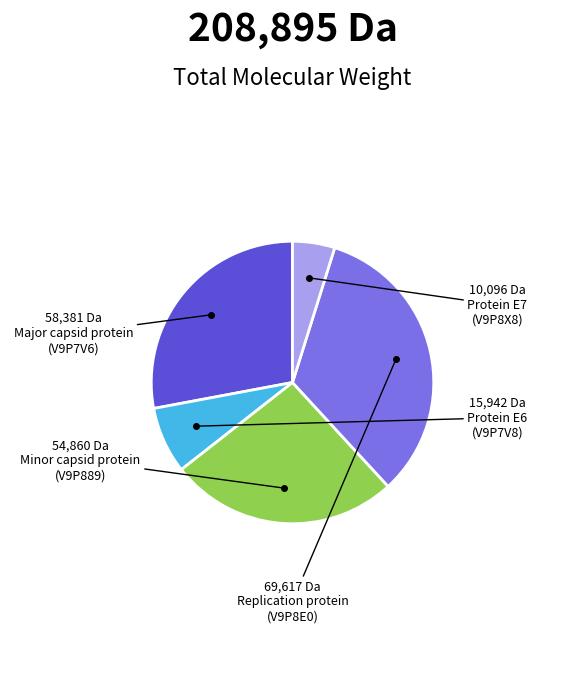

Is there any slice that represents more than half of the pie?

No